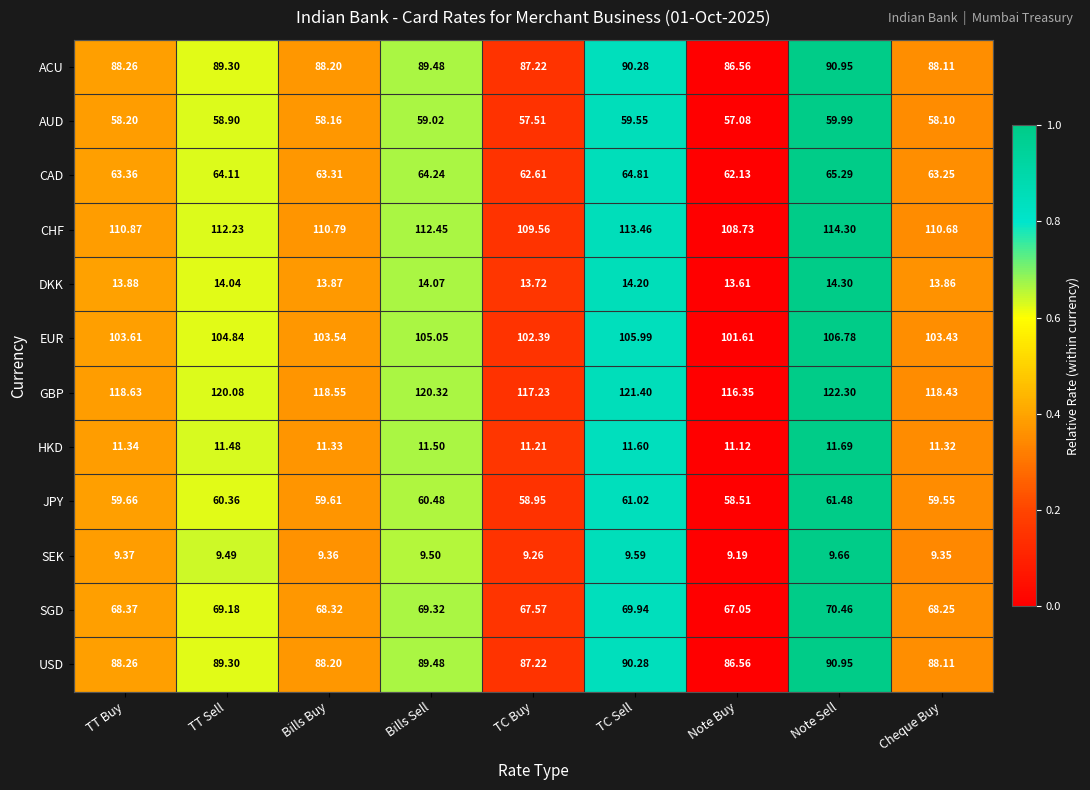

Rank the categories by CAD value from lowest to highest.

Note Buy, TC Buy, Cheque Buy, Bills Buy, TT Buy, TT Sell, Bills Sell, TC Sell, Note Sell